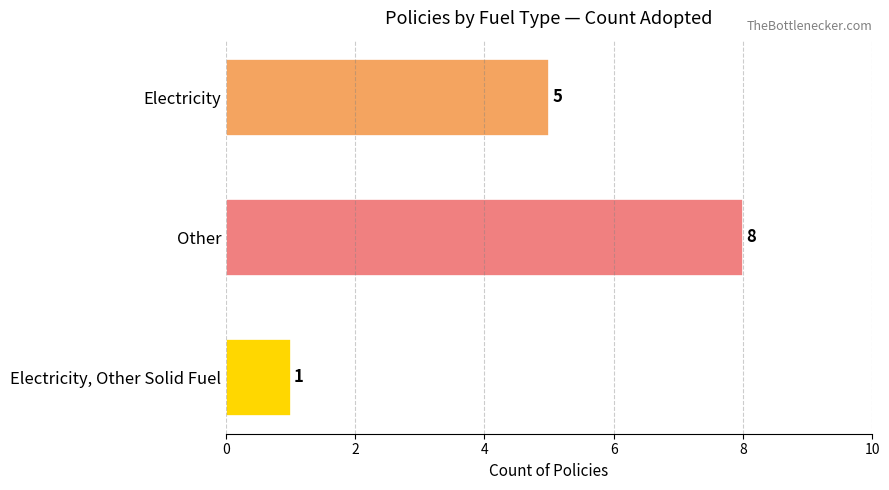

Reading bottom to top, extract all data points from this chart.

Electricity, Other Solid Fuel=1	Other=8	Electricity=5